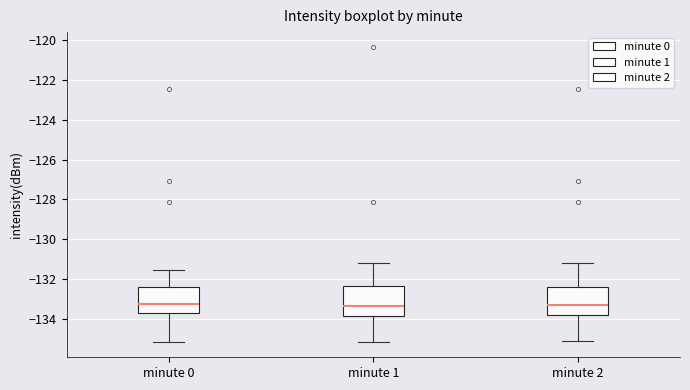

Reading left to right, transcribe this box plot: for each box, give where its median line is, the range the box spans, and where its two whiskers end, as read against the y-axis. The values are not printed on the chart, so give them approximately, as read against the axis.

minute 0: median -133.2, box -133.8 to -132.4, whiskers -135.2 to -131.6
minute 1: median -133.4, box -133.8 to -132.4, whiskers -135.2 to -131.2
minute 2: median -133.4, box -133.8 to -132.4, whiskers -135.2 to -131.2